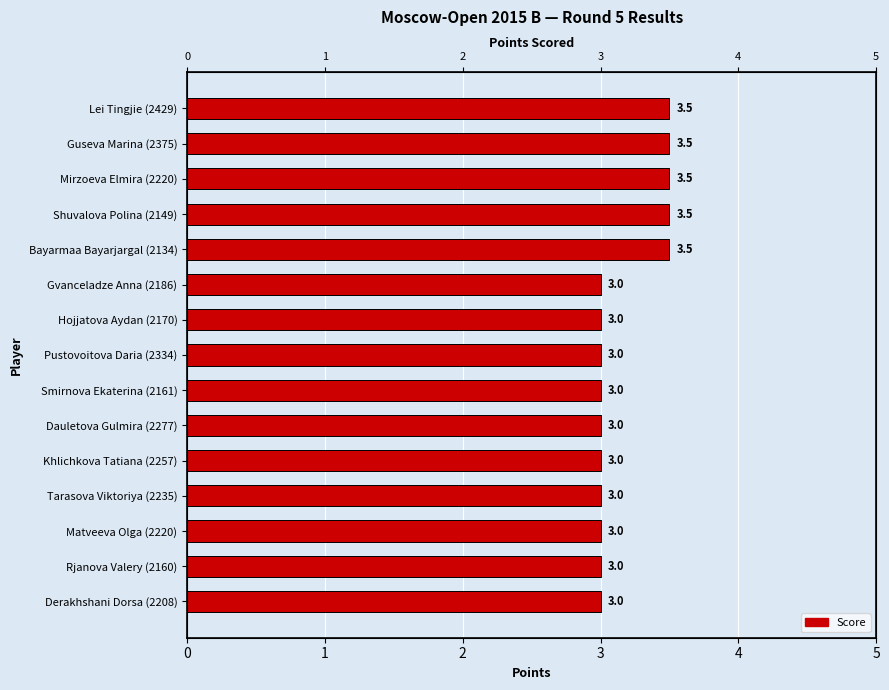

Rank the categories by value from highest to lowest.

Lei Tingjie (2429), Guseva Marina (2375), Mirzoeva Elmira (2220), Shuvalova Polina (2149), Bayarmaa Bayarjargal (2134), Gvanceladze Anna (2186), Hojjatova Aydan (2170), Pustovoitova Daria (2334), Smirnova Ekaterina (2161), Dauletova Gulmira (2277), Khlichkova Tatiana (2257), Tarasova Viktoriya (2235), Matveeva Olga (2220), Rjanova Valery (2160), Derakhshani Dorsa (2208)